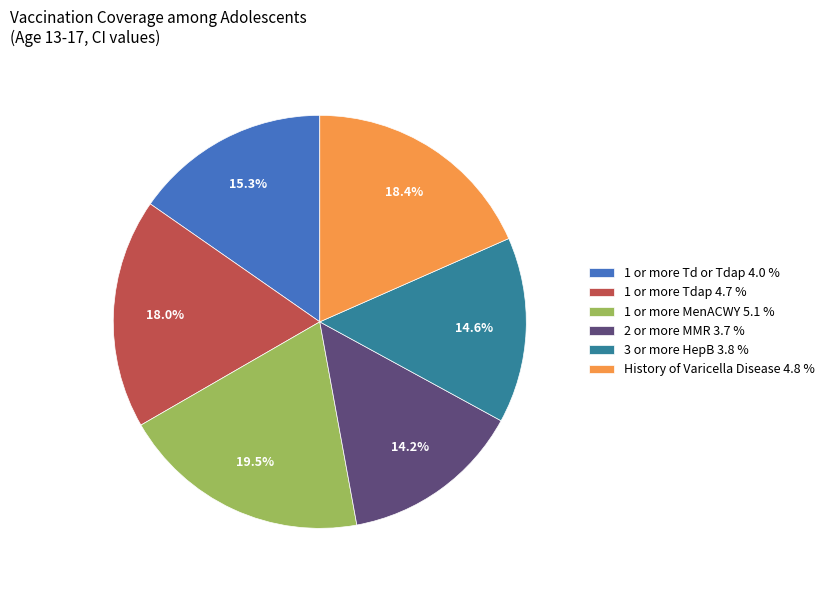

What percentage is the History of Varicella Disease slice, to the nearest percent?

18%